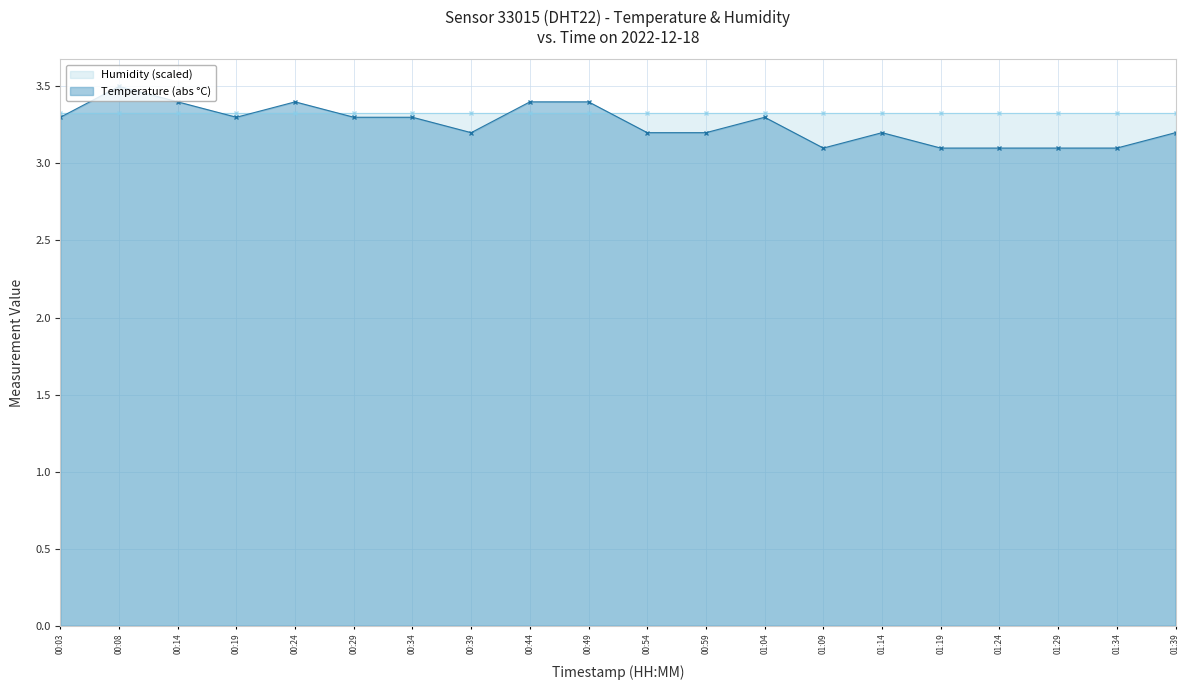

True or false: Temperature (abs °C) has more than 1 points higher than both neighbors.

True